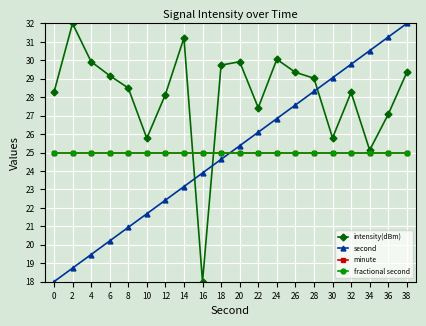

Which series has the widest spread of values?

intensity(dBm)